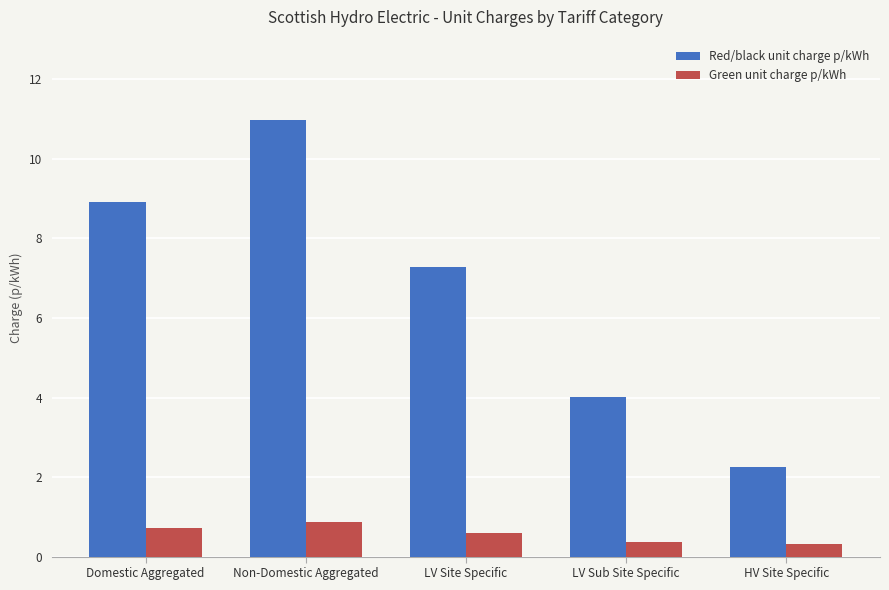

Between Domestic Aggregated and LV Site Specific, which series saw the biggest shift?

Red/black unit charge p/kWh